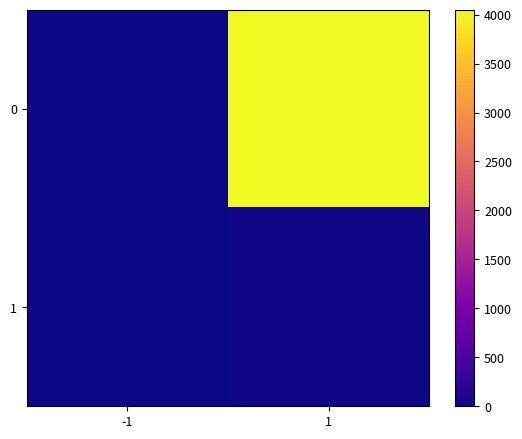

What is the total value across all series at 1?

4080